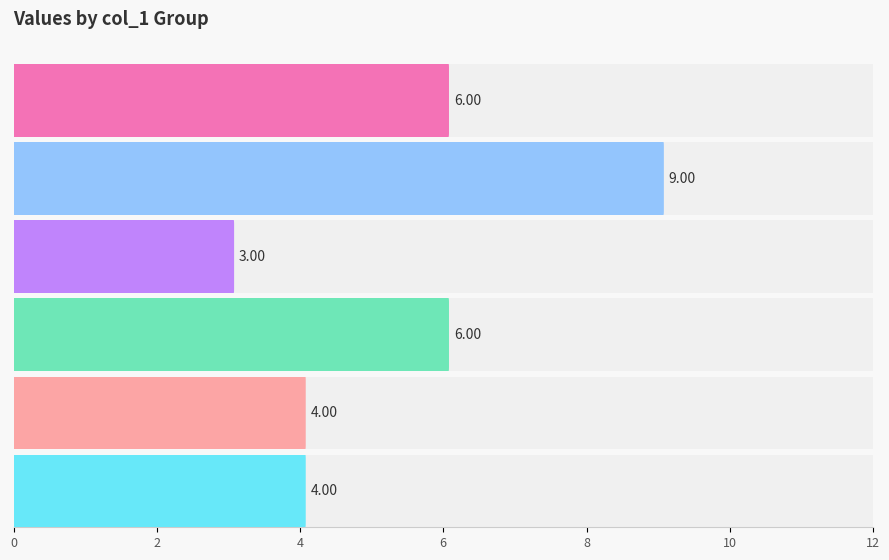

Is it true that col_2 equals 3 at 1?

False